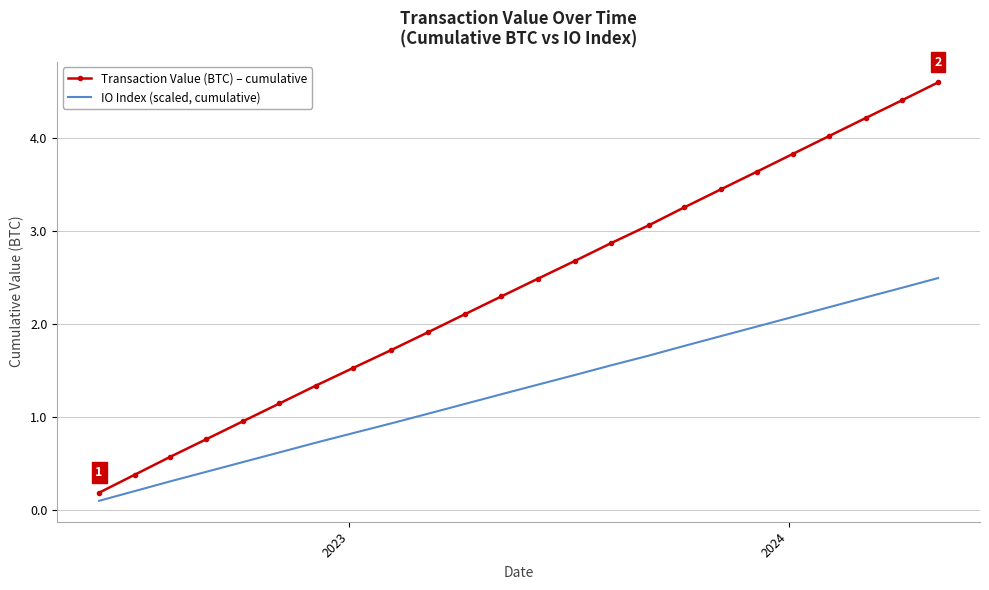

What is the average value of the IO Index (scaled, cumulative) series?

1.3